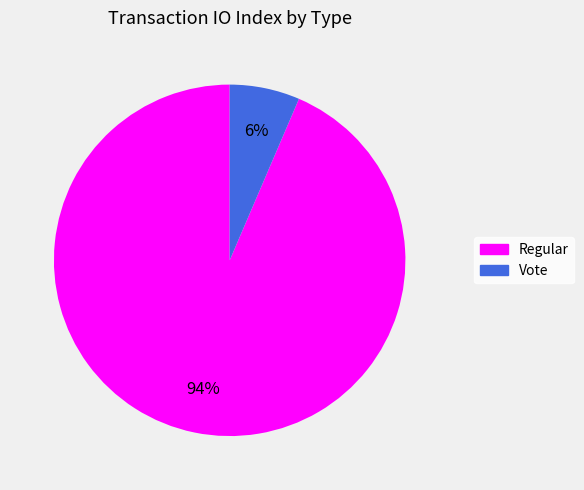

What percentage is the Vote slice, to the nearest percent?

6%